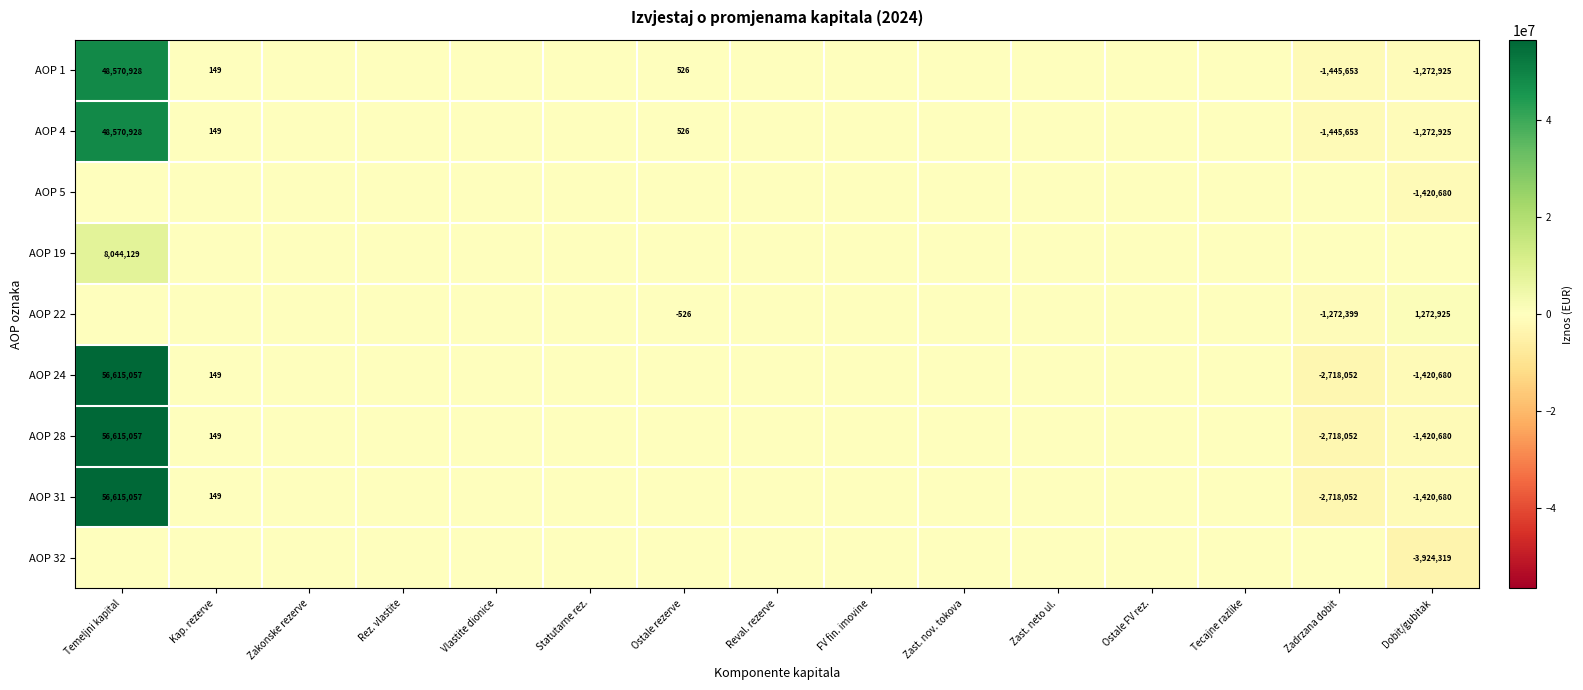

The AOP 4 series shows -1272925 at Dobit/gubitak. True or false?

True